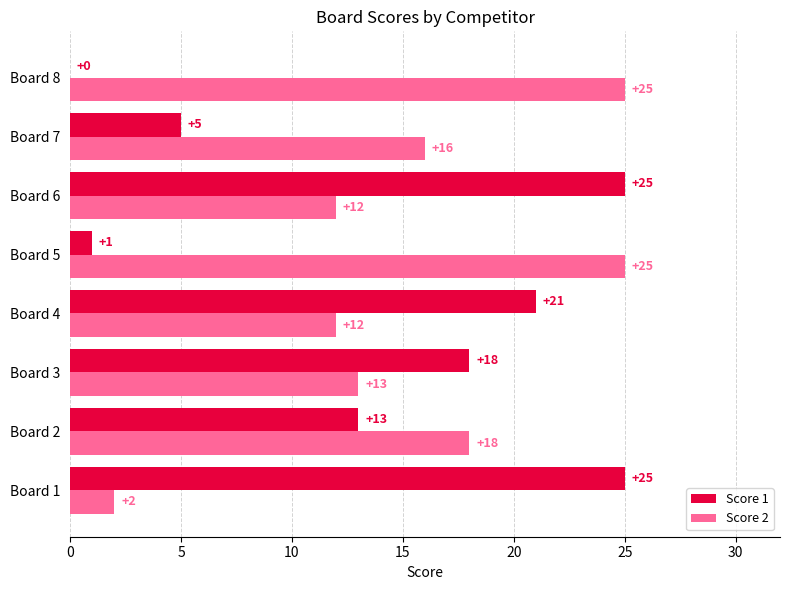

Which series changed the most between Board 1 and Board 8?

Score 1